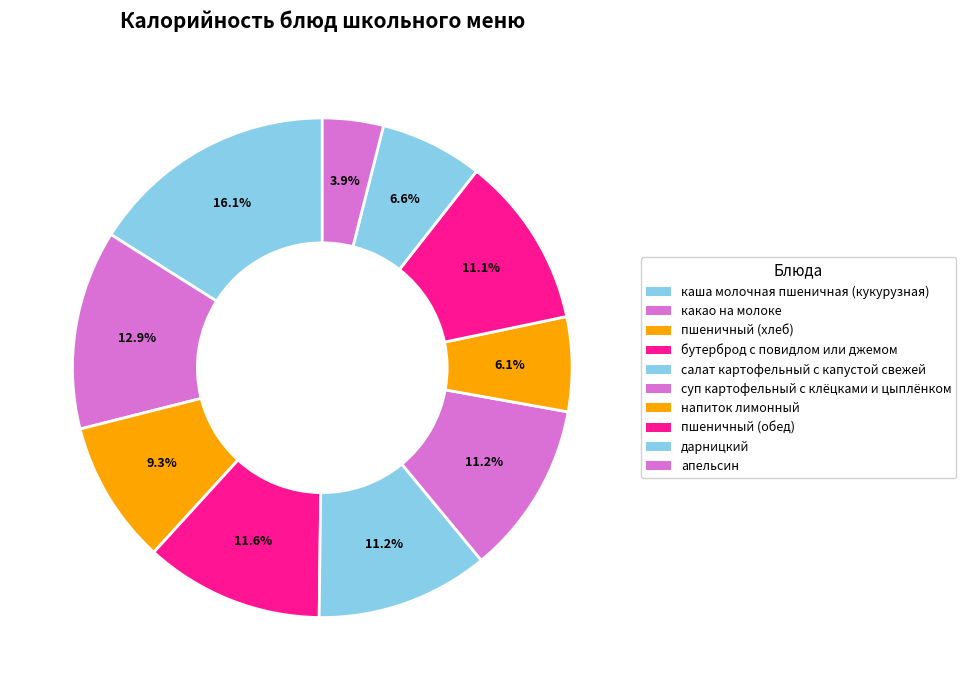

Which category has the smallest portion of the pie?

апельсин